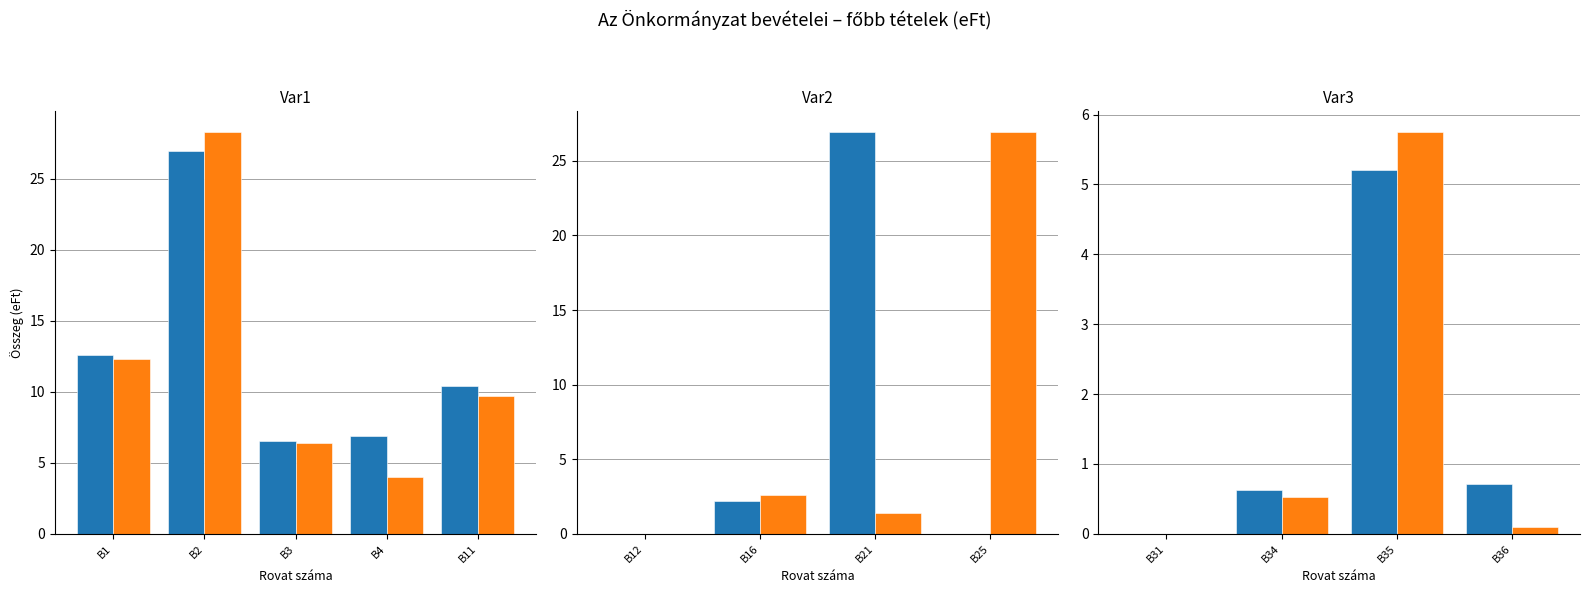

Between B3 and B4, which series saw the biggest shift?

2014. évi módosított előirányzat